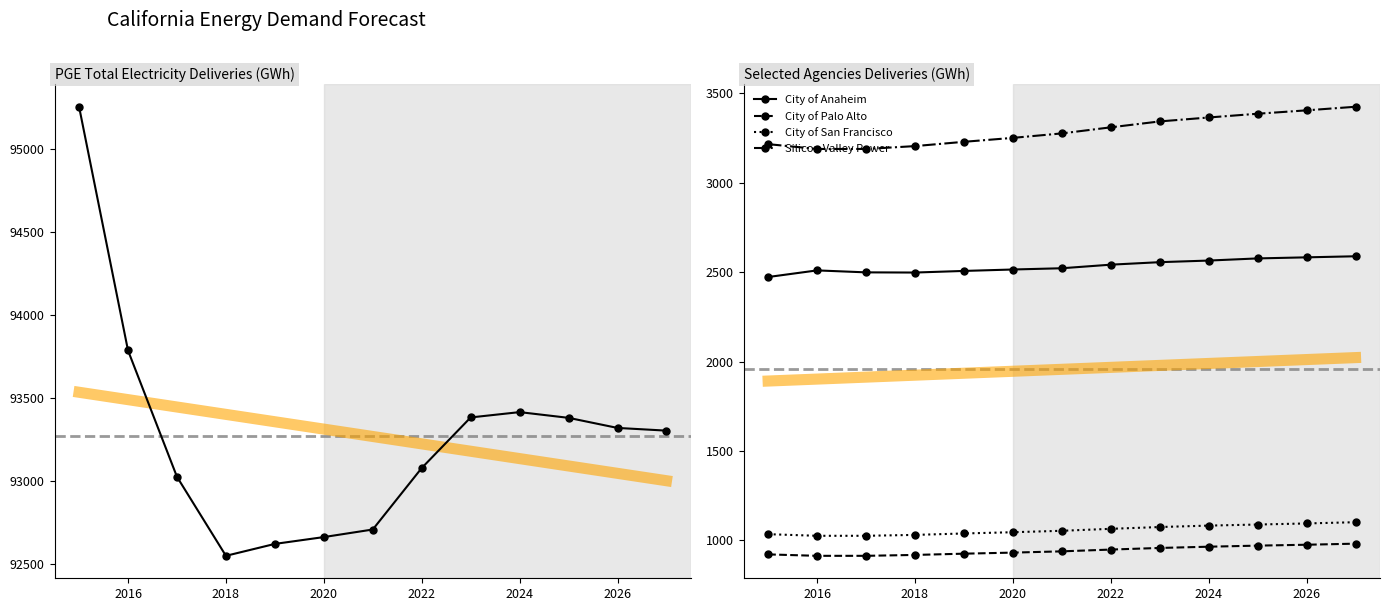

The City of Palo Alto series shows 932 at 2020. True or false?

True